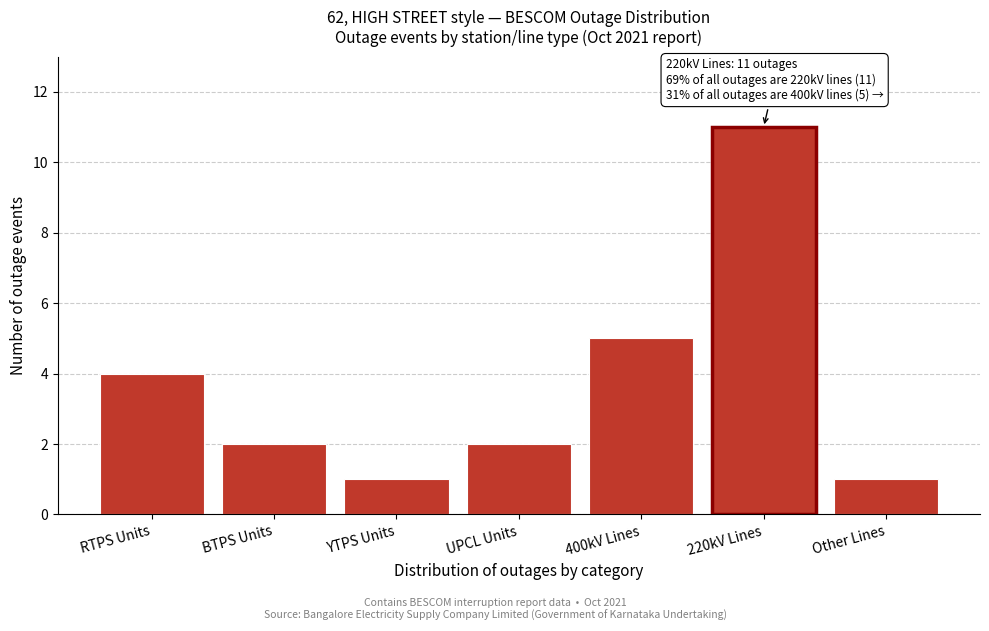

Reading right to left, what are all the values shown in this chart?

1	11	5	2	1	2	4